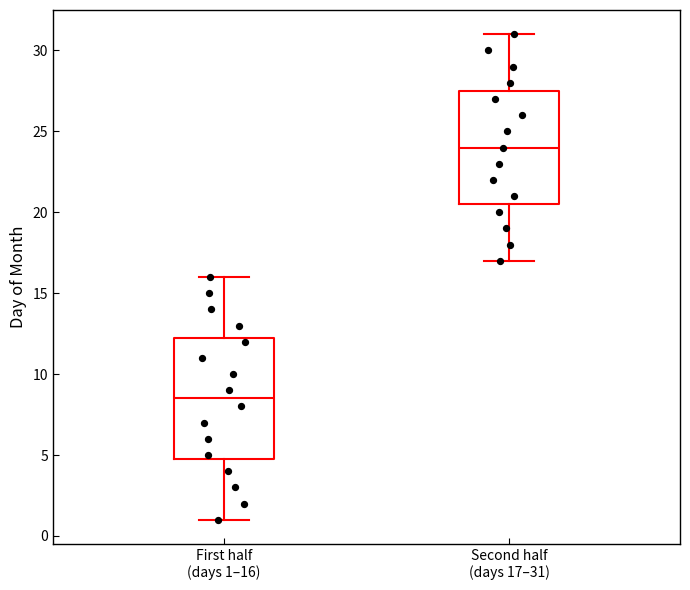

Where does the upper whisker of the box for First half (days 1–16) end on the y-axis? The values are not printed on the chart, so give them approximately, as read against the axis.

16.0